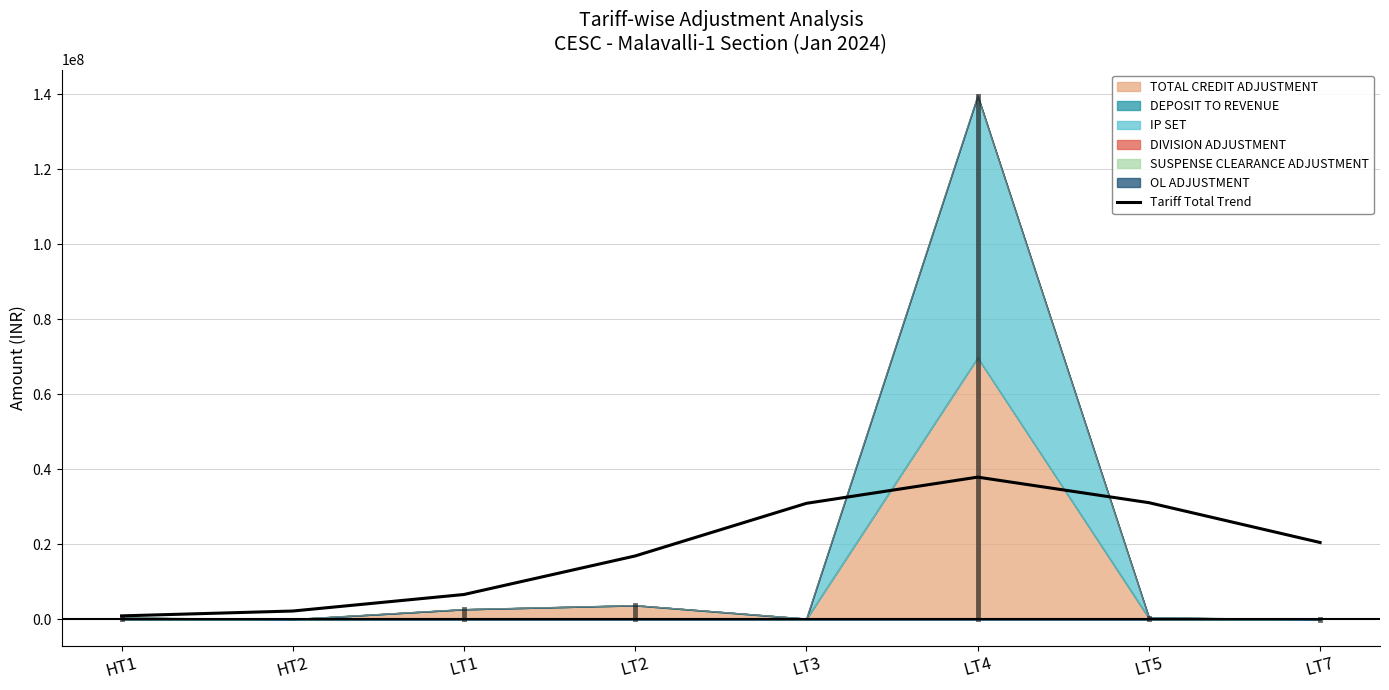

Does the chart display data point markers on the line(s)?

No